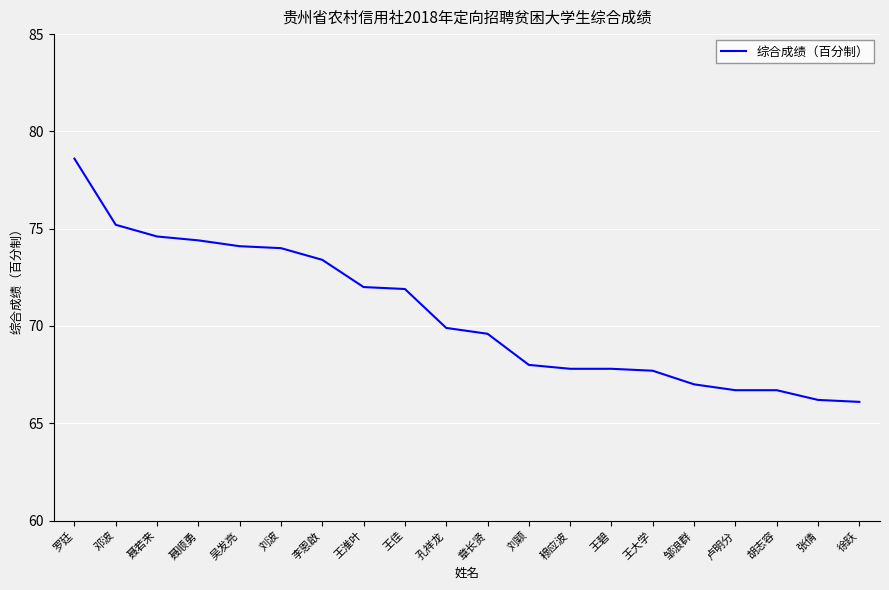

What is the smallest value displayed?

66.1